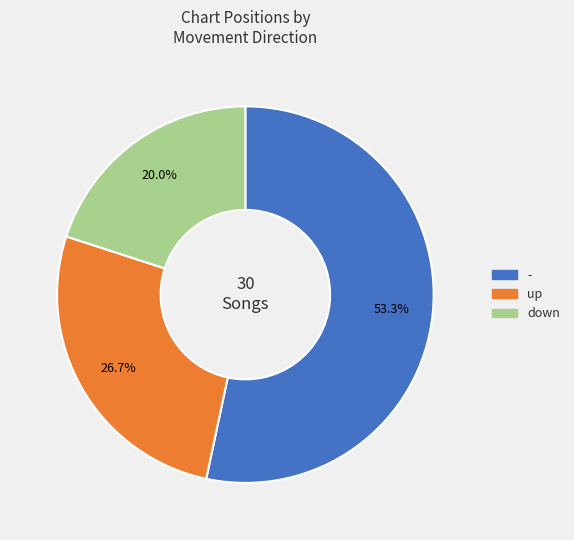

The - slice represents 53% of the pie. True or false?

True